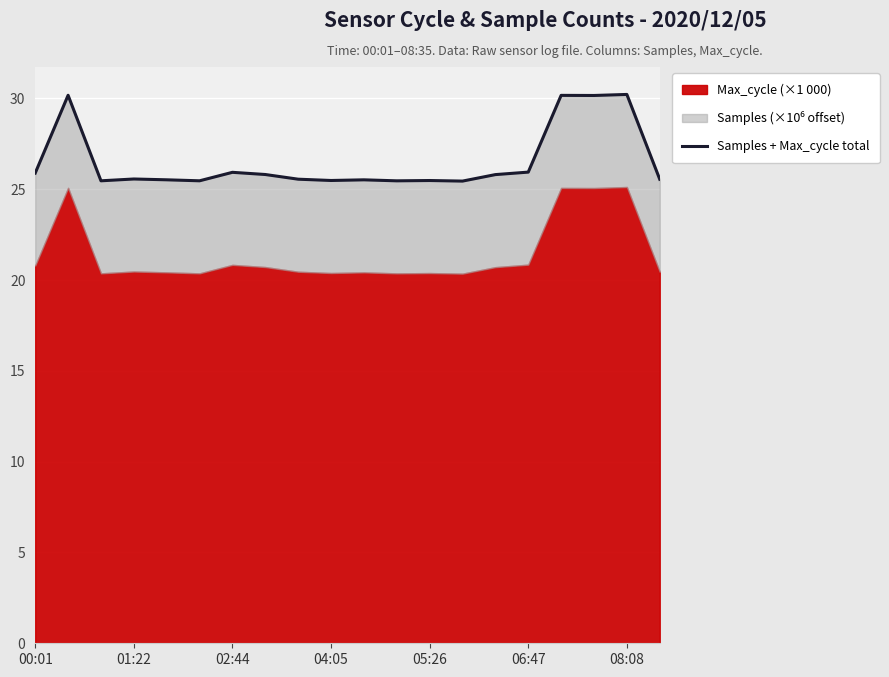

What is the sum of all values?

530.6